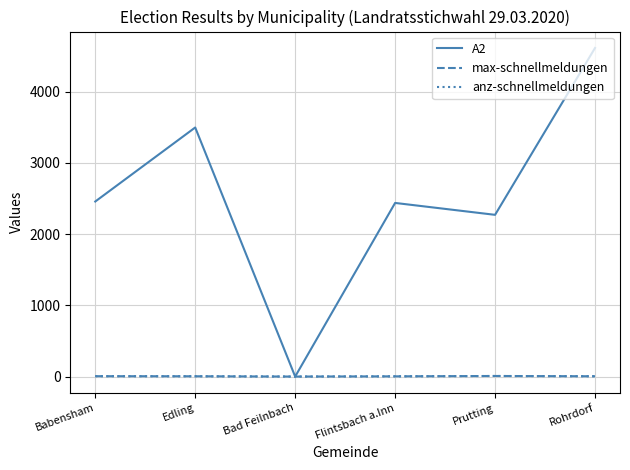

At which category does anz-schnellmeldungen reach its first local valley?

Bad Feilnbach